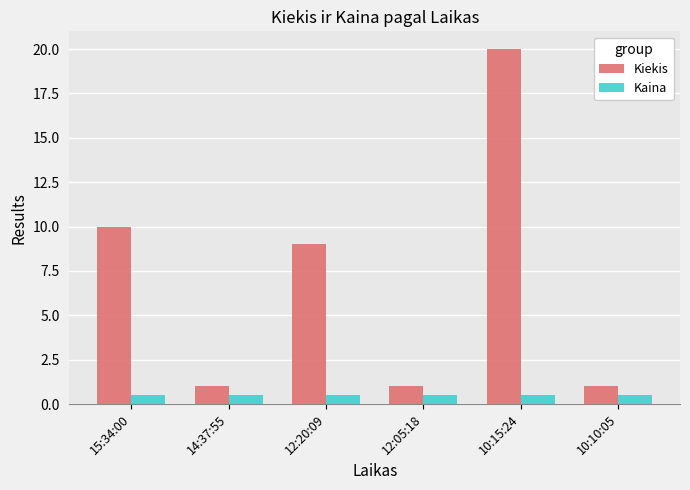

Which series changed the most between 14:37:55 and 10:15:24?

Kiekis